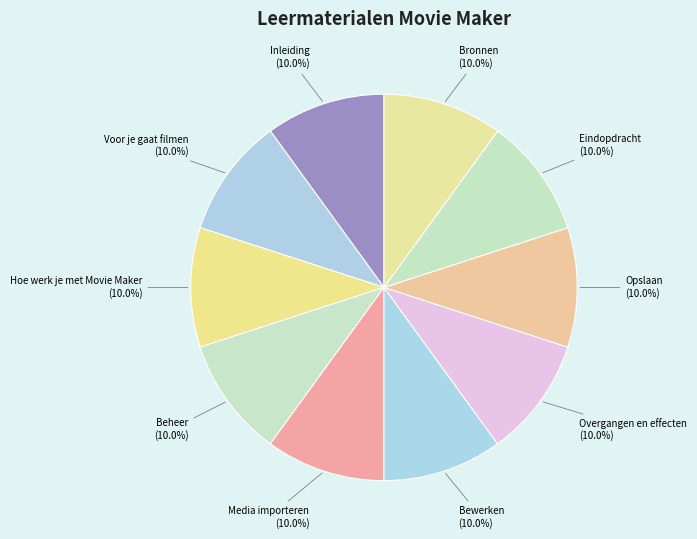

To the nearest percent, what portion does Beheer represent?

10%